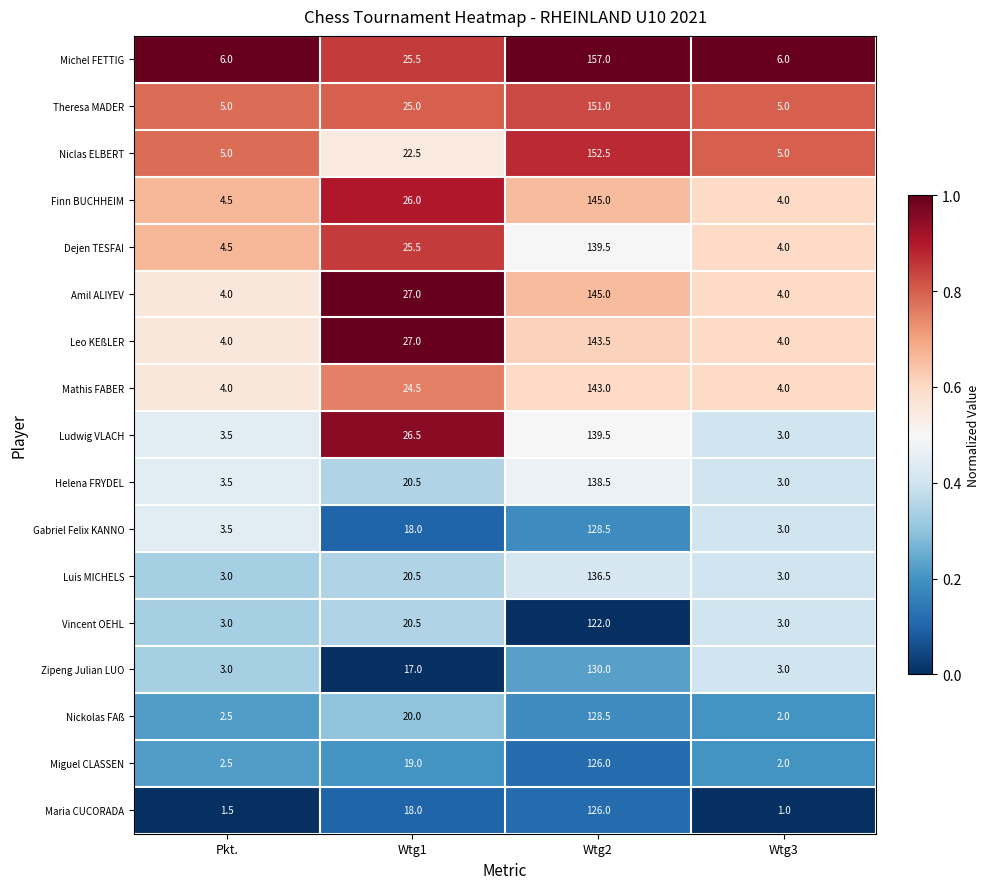

Where is Niclas ELBERT nearest to the value 78?

Wtg1